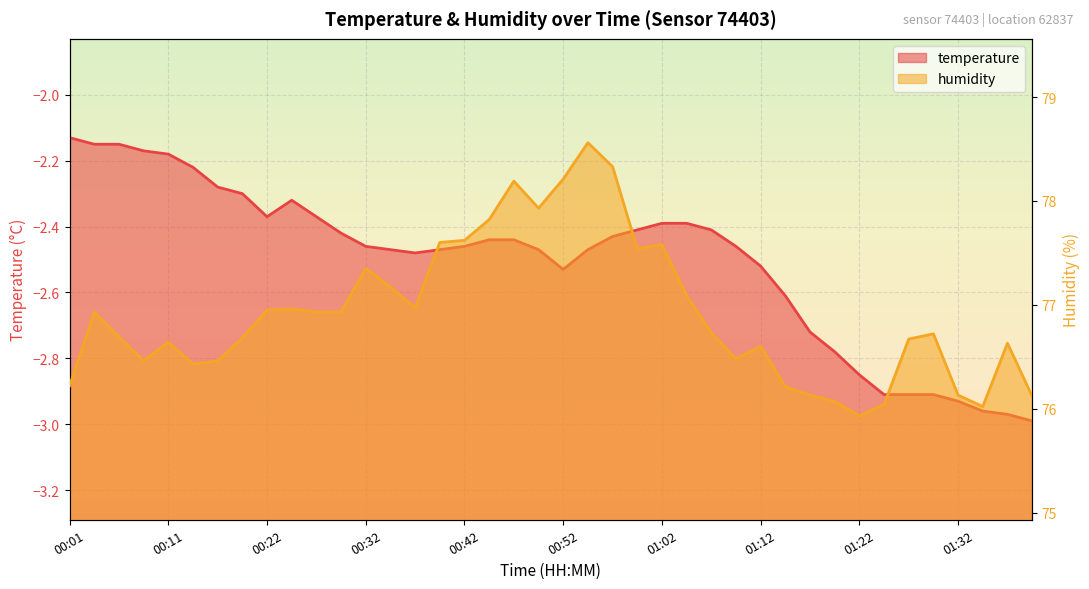

True or false: temperature and humidity cross at least once.

False